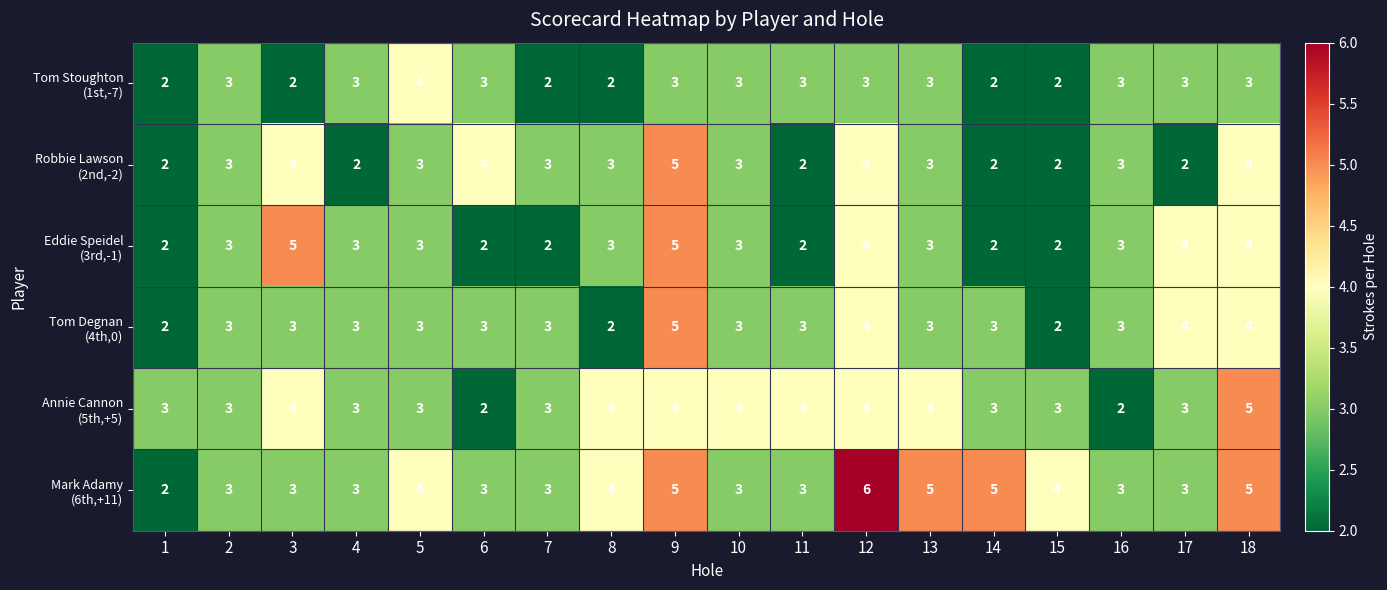

At which category is the sum across all series the highest?

9